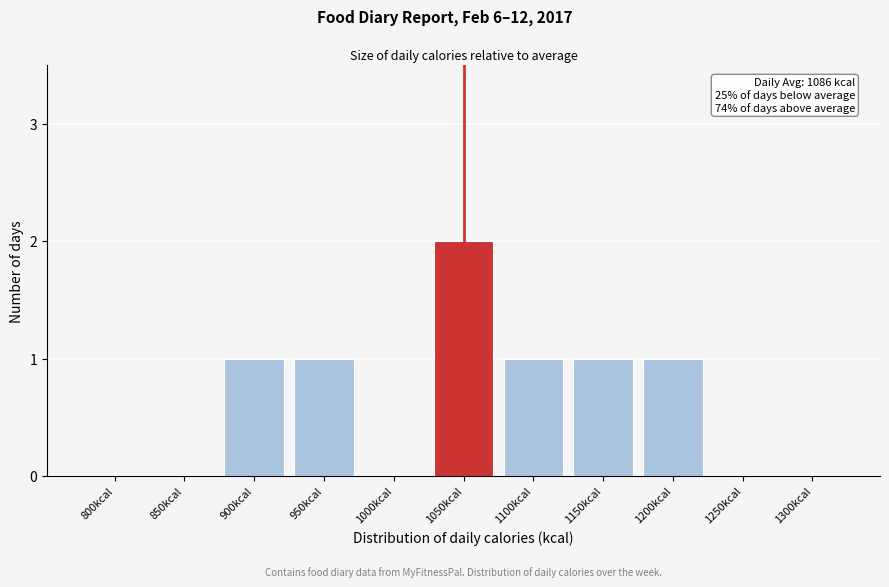

Reading left to right, transcribe all the data shown in this chart.

800kcal=0	850kcal=0	900kcal=1	950kcal=1	1000kcal=0	1050kcal=2	1100kcal=1	1150kcal=1	1200kcal=1	1250kcal=0	1300kcal=0